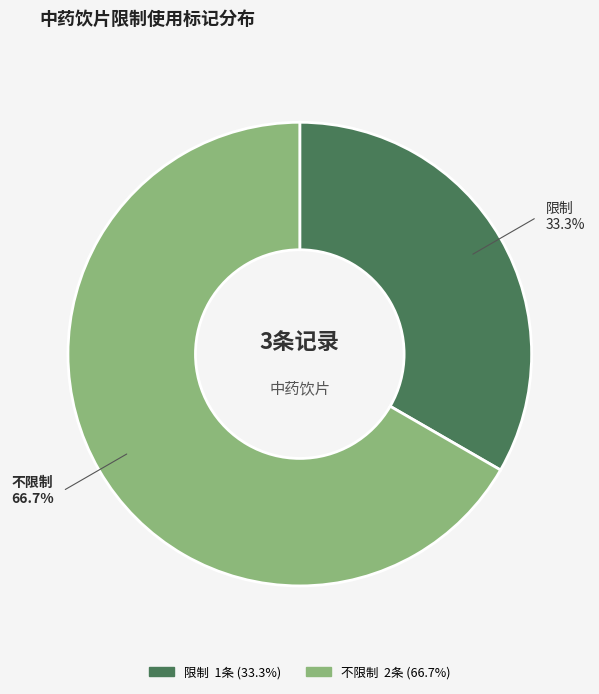

Which category has the smallest portion of the pie?

限制